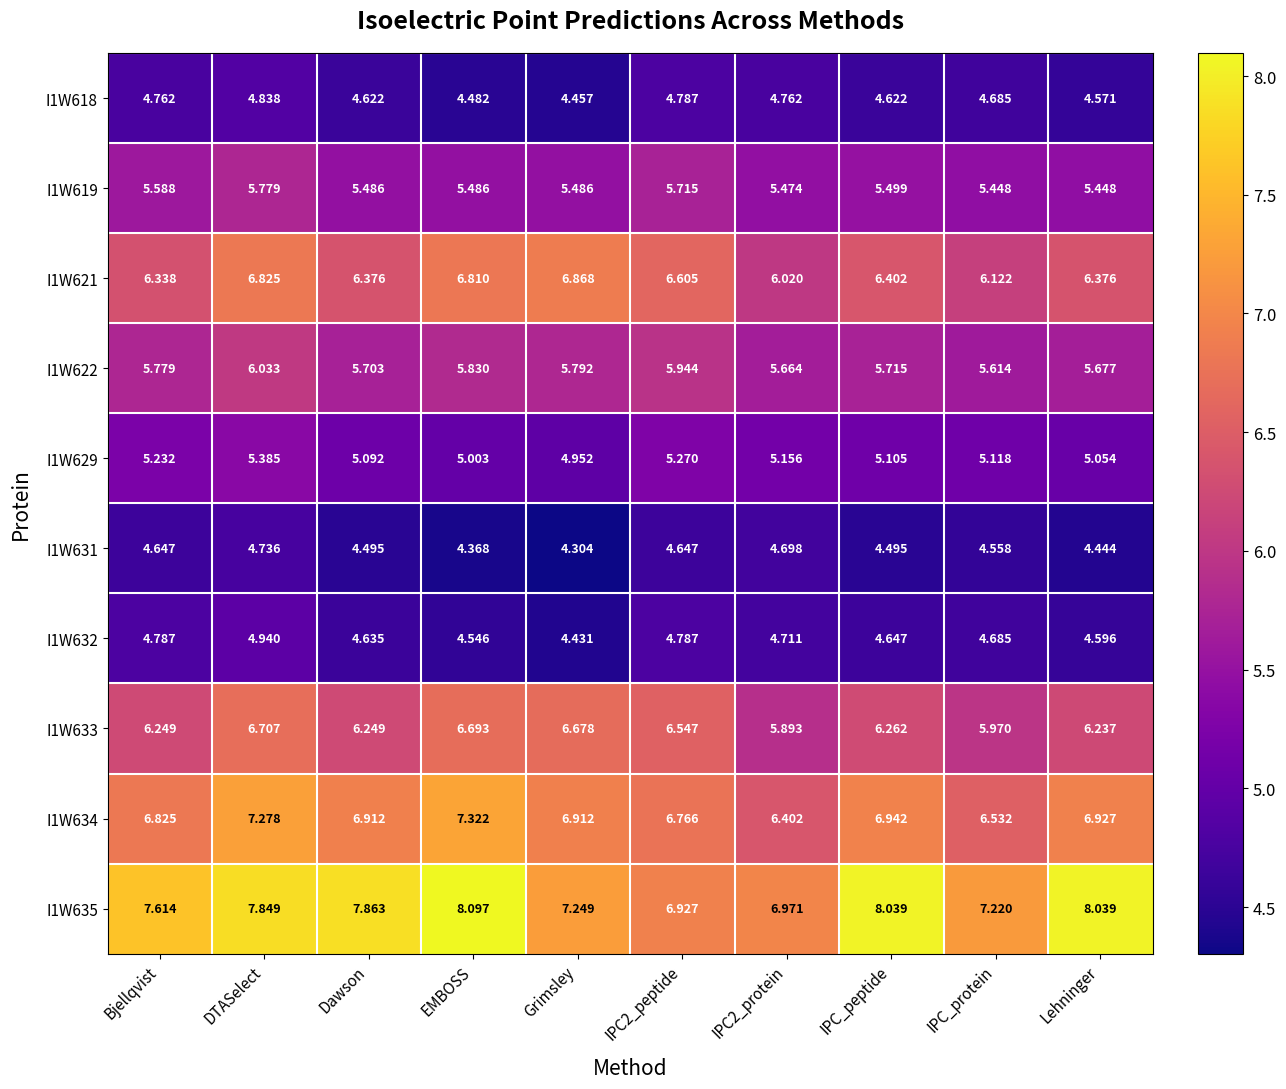

How many categories are shown in the chart?

10